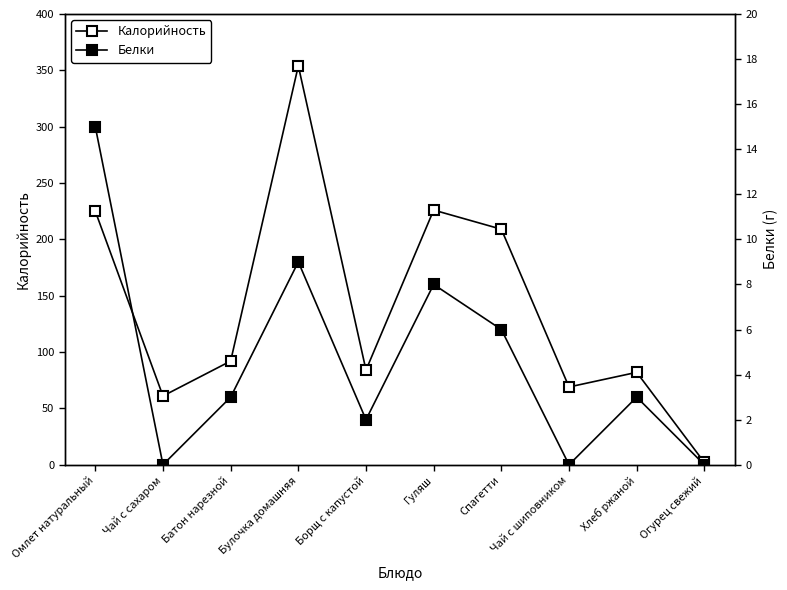

Reading left to right, transcribe all the data shown in this chart.

Калорийность: 225	61	92	354	84	226	209	69	82	2
Белки: 15	0	3	9	2	8	6	0	3	0